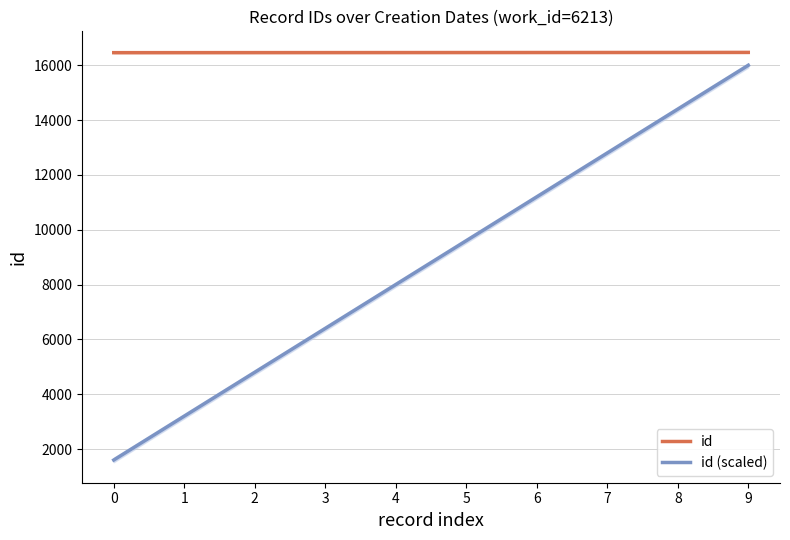

Which series has the widest spread of values?

id (scaled)